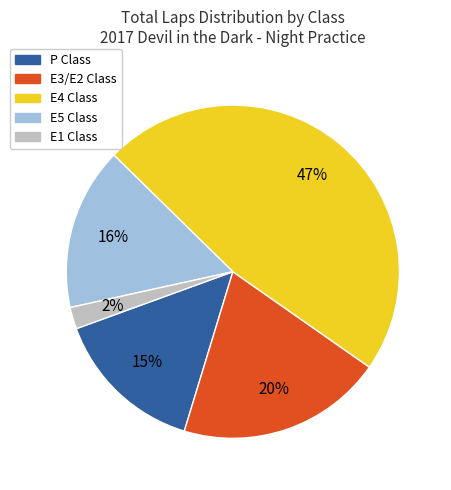

To the nearest percent, what is the difference between the largest and smallest slice percentages?

45%